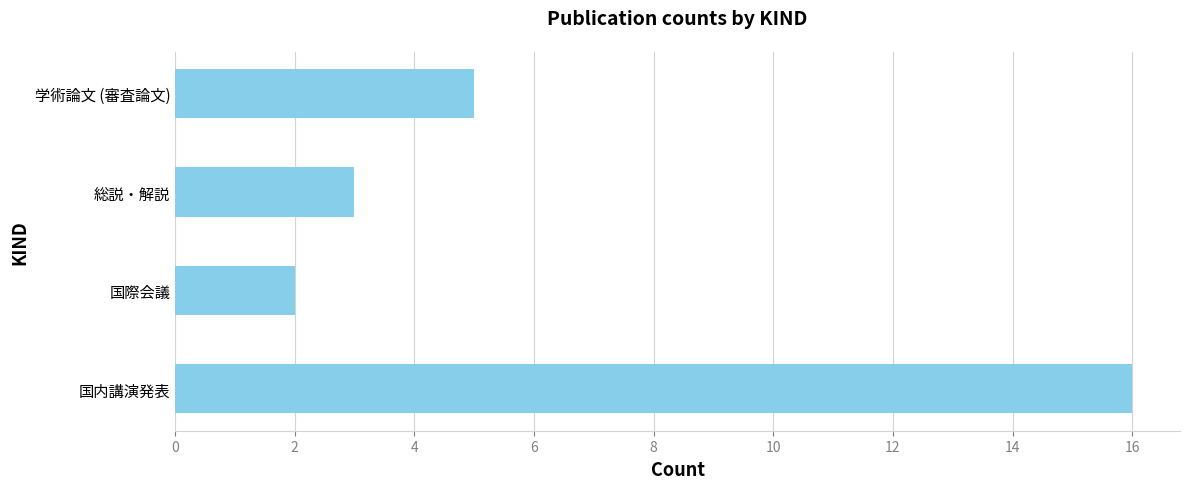

List the labels in order of value, largest first.

国内講演発表, 学術論文 (審査論文), 総説・解説, 国際会議